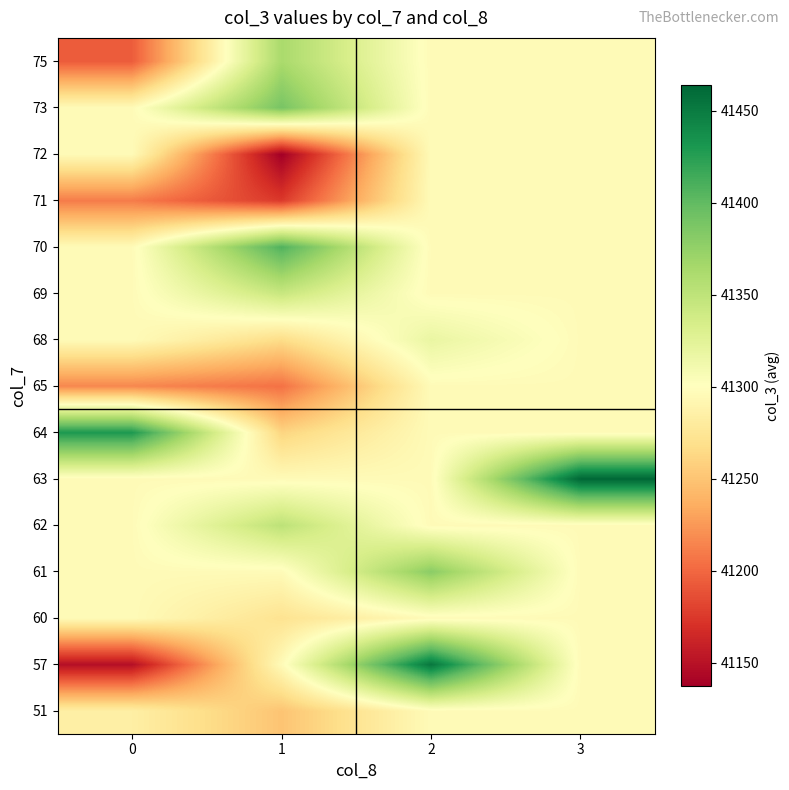

At 0, list the series in order from smallest to largest.

57, 75, 71, 65, 51, 60, 61, 62, 63, 68, 69, 70, 72, 73, 64